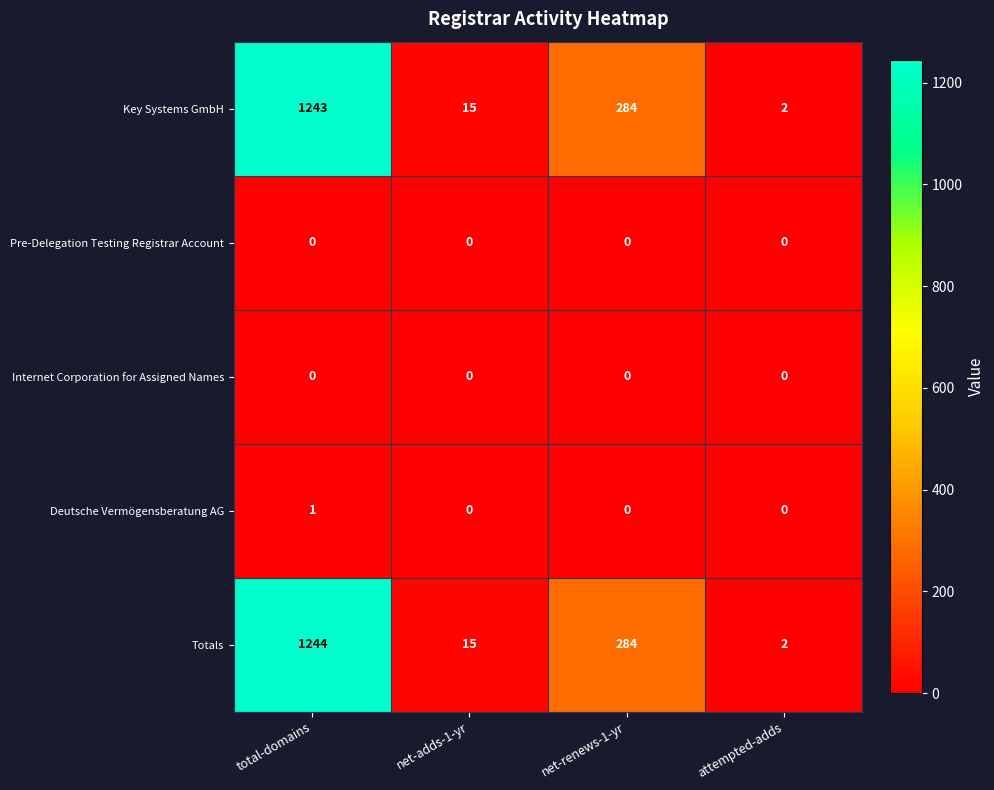

What is the sum of the Key Systems GmbH values at net-adds-1-yr and total-domains?

1258